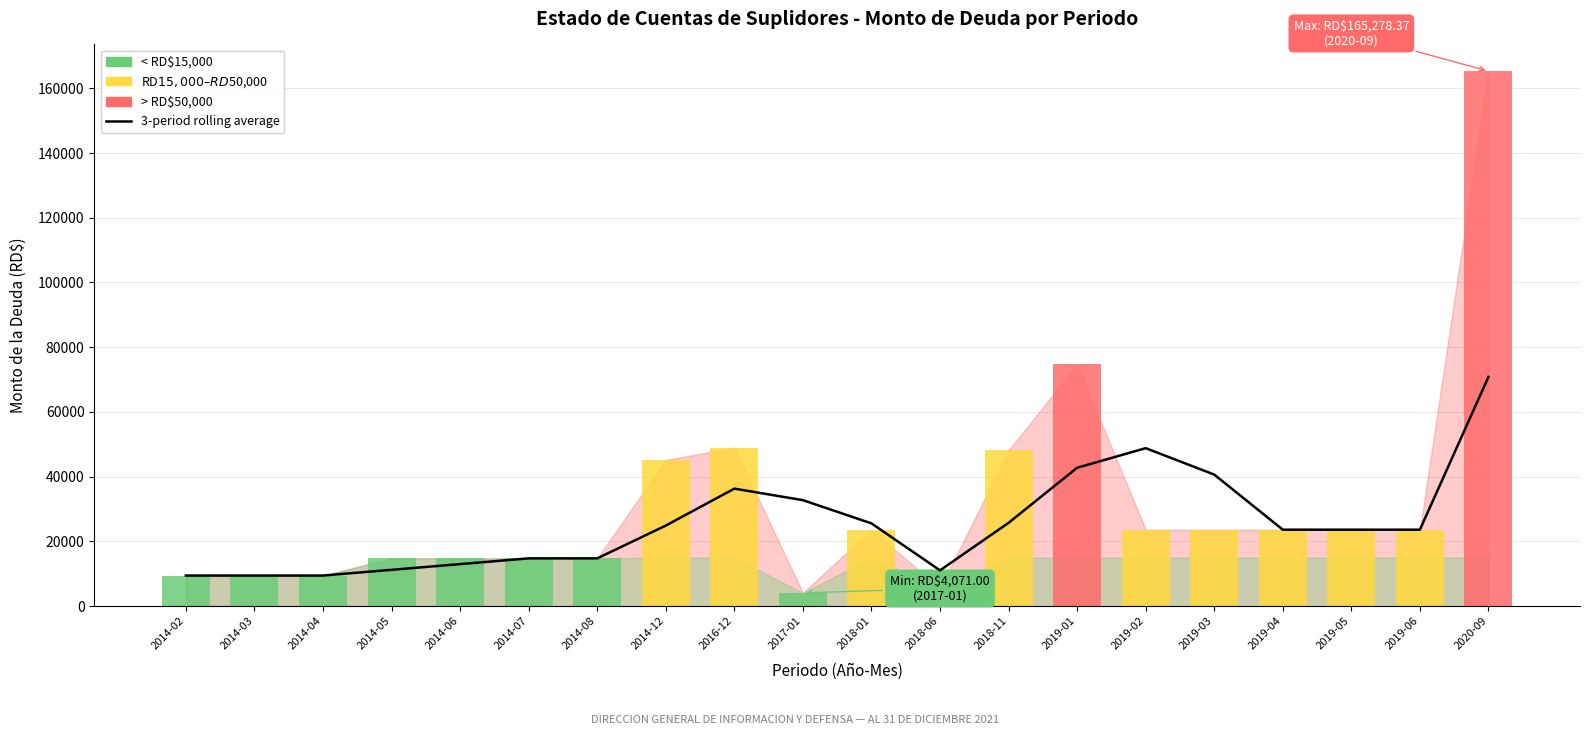

Is the value of Monto de la Deuda (RD$) at 2019-02 greater than the value of 3-period rolling average at 2014-02?

Yes